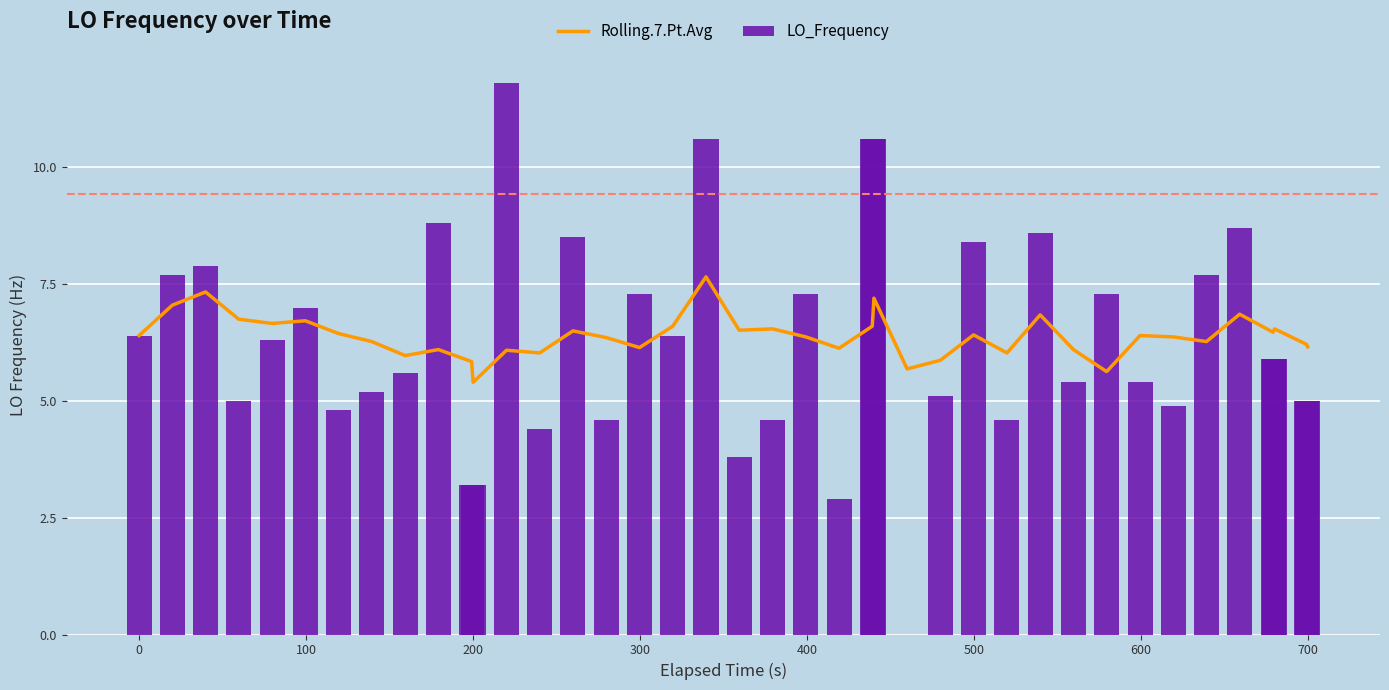

At how many categories does at least one series exceed 5?

40